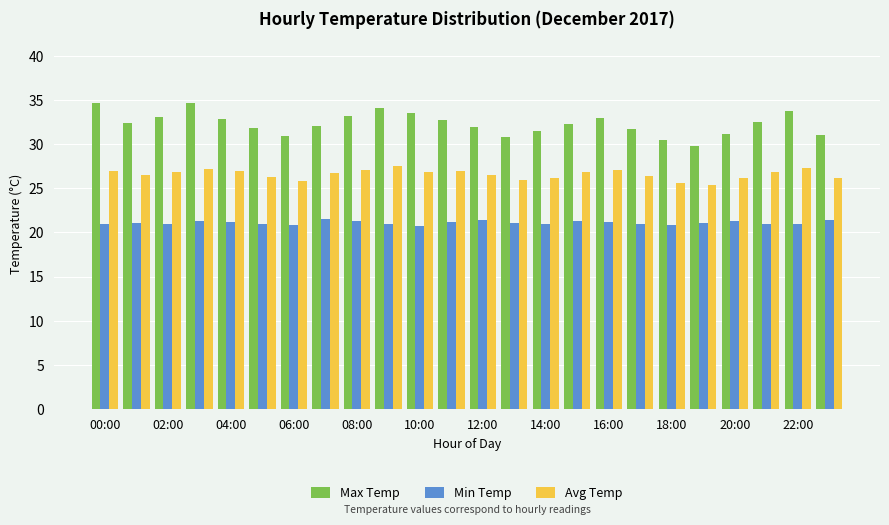

Which series has the largest range (max minus min)?

Max Temp